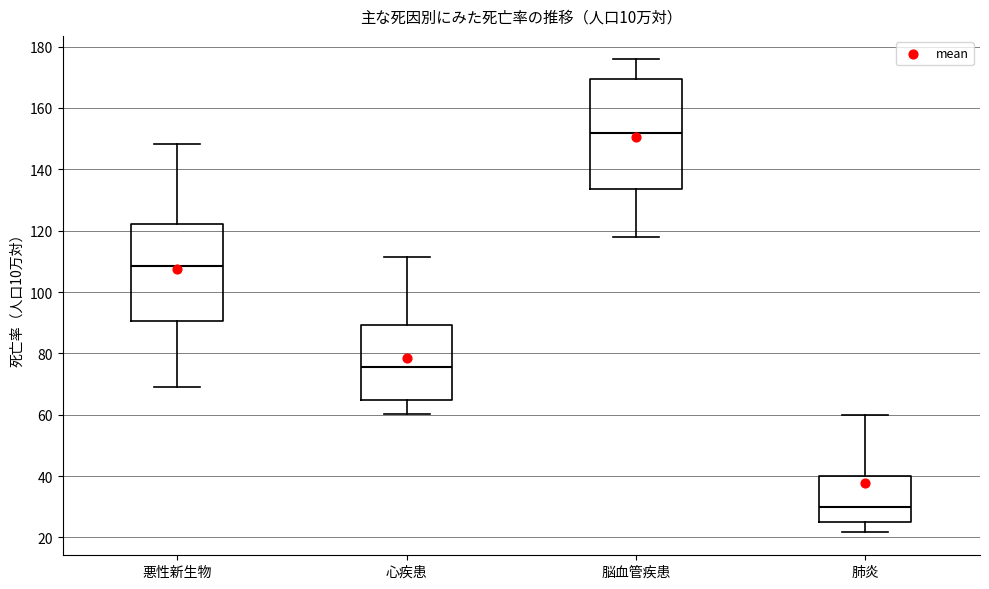

Reading left to right, transcribe this box plot: for each box, give where its median line is, the range the box spans, and where its two whiskers end, as read against the y-axis. The values are not printed on the chart, so give them approximately, as read against the axis.

悪性新生物: median 108, box 90 to 122, whiskers 70 to 148
心疾患: median 76, box 64 to 90, whiskers 60 to 112
脳血管疾患: median 152, box 134 to 170, whiskers 118 to 176
肺炎: median 30, box 26 to 40, whiskers 22 to 60